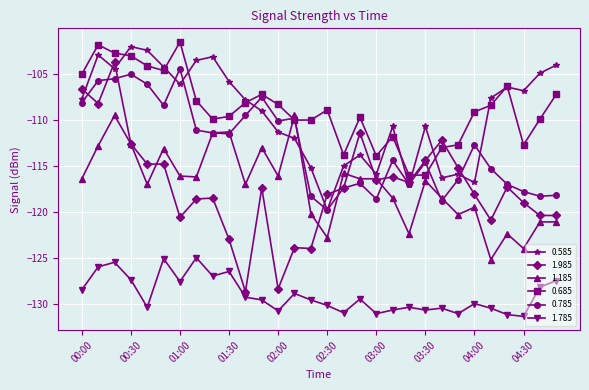

True or false: 0.685 has more than 2 interior local peaks.

True